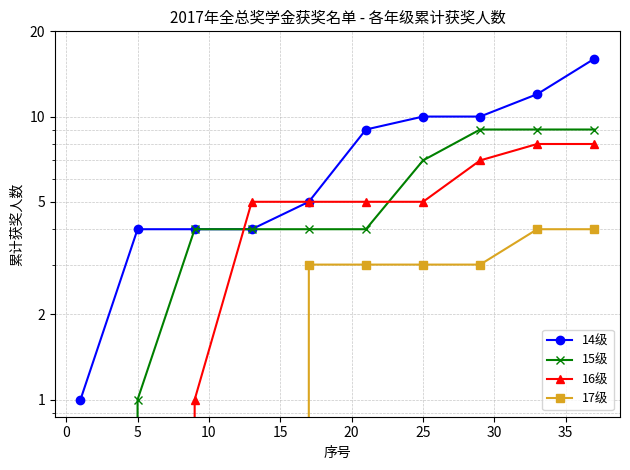

Reading right to left, extract all data points from this chart.

14级: 16	12	10	10	9	5	4	4	4	1
15级: 9	9	9	7	4	4	4	4	1	0
16级: 8	8	7	5	5	5	5	1	0	0
17级: 4	4	3	3	3	3	0	0	0	0